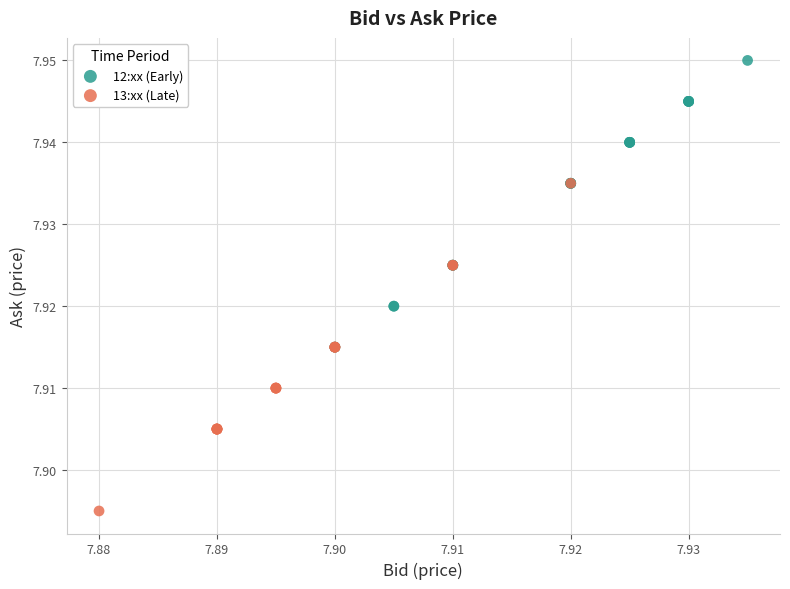

What are all the series names shown in the legend?

12:xx (Early), 13:xx (Late)